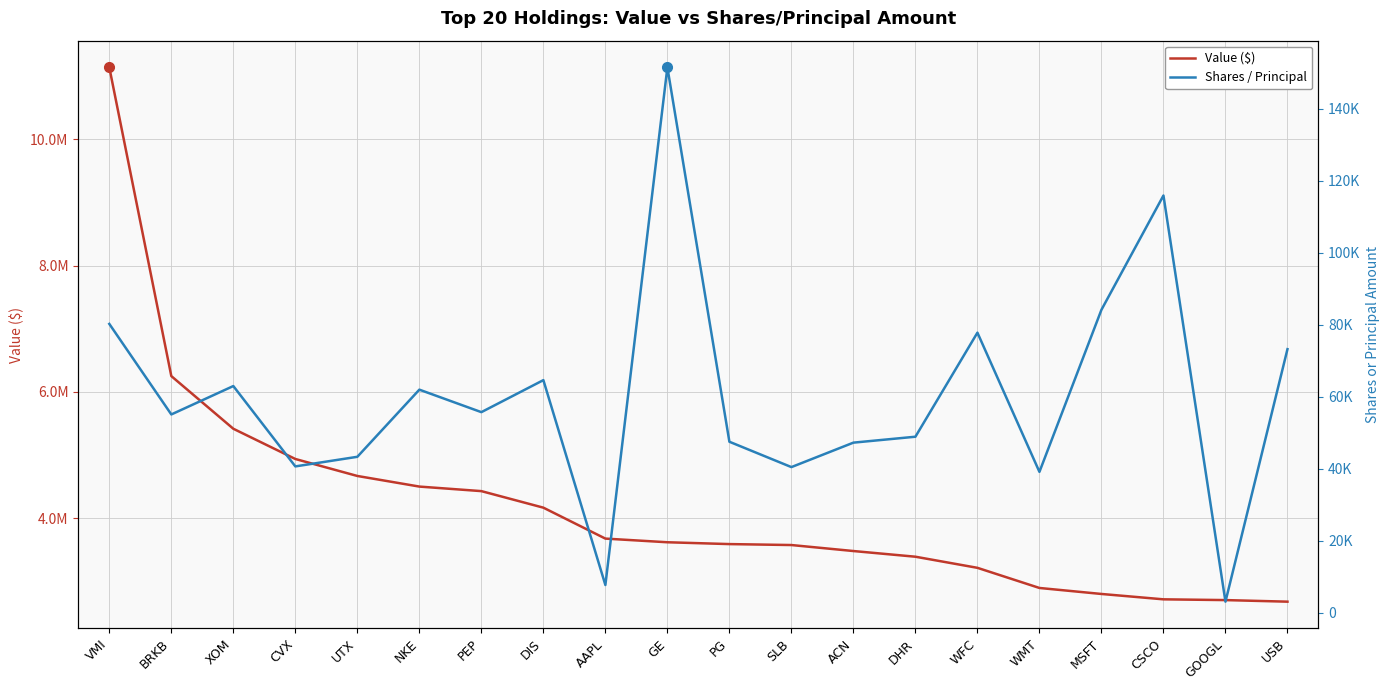

What is the average value of the Shares / Principal series?

60035